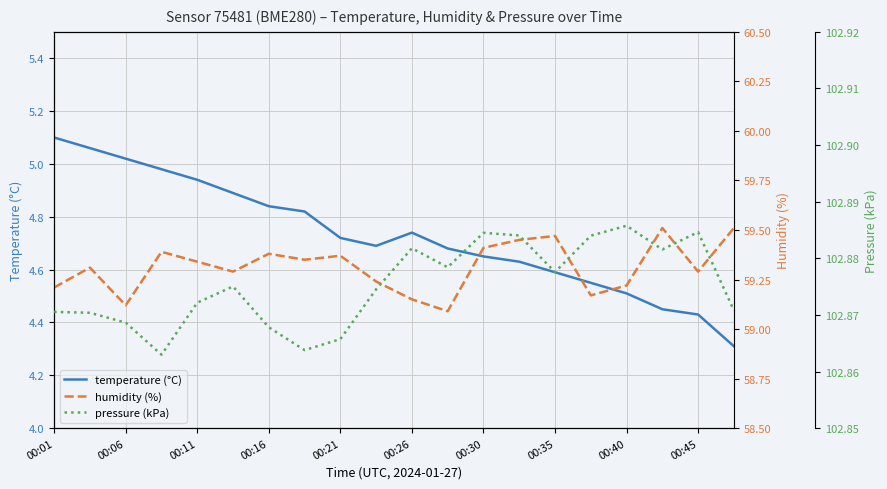

What is the lowest value of the temperature (°C) series?

4.3